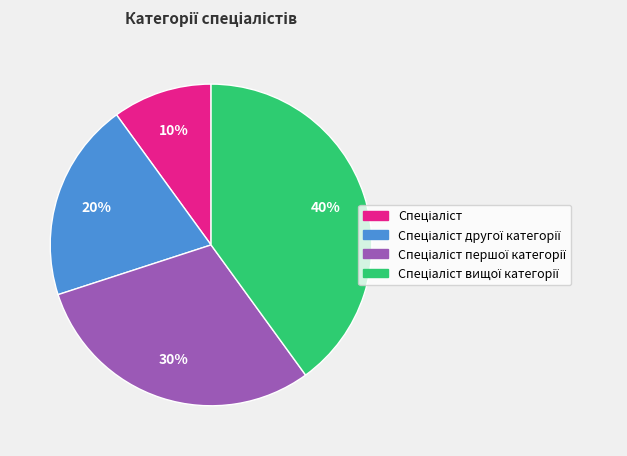

Is there any slice that represents more than half of the pie?

No